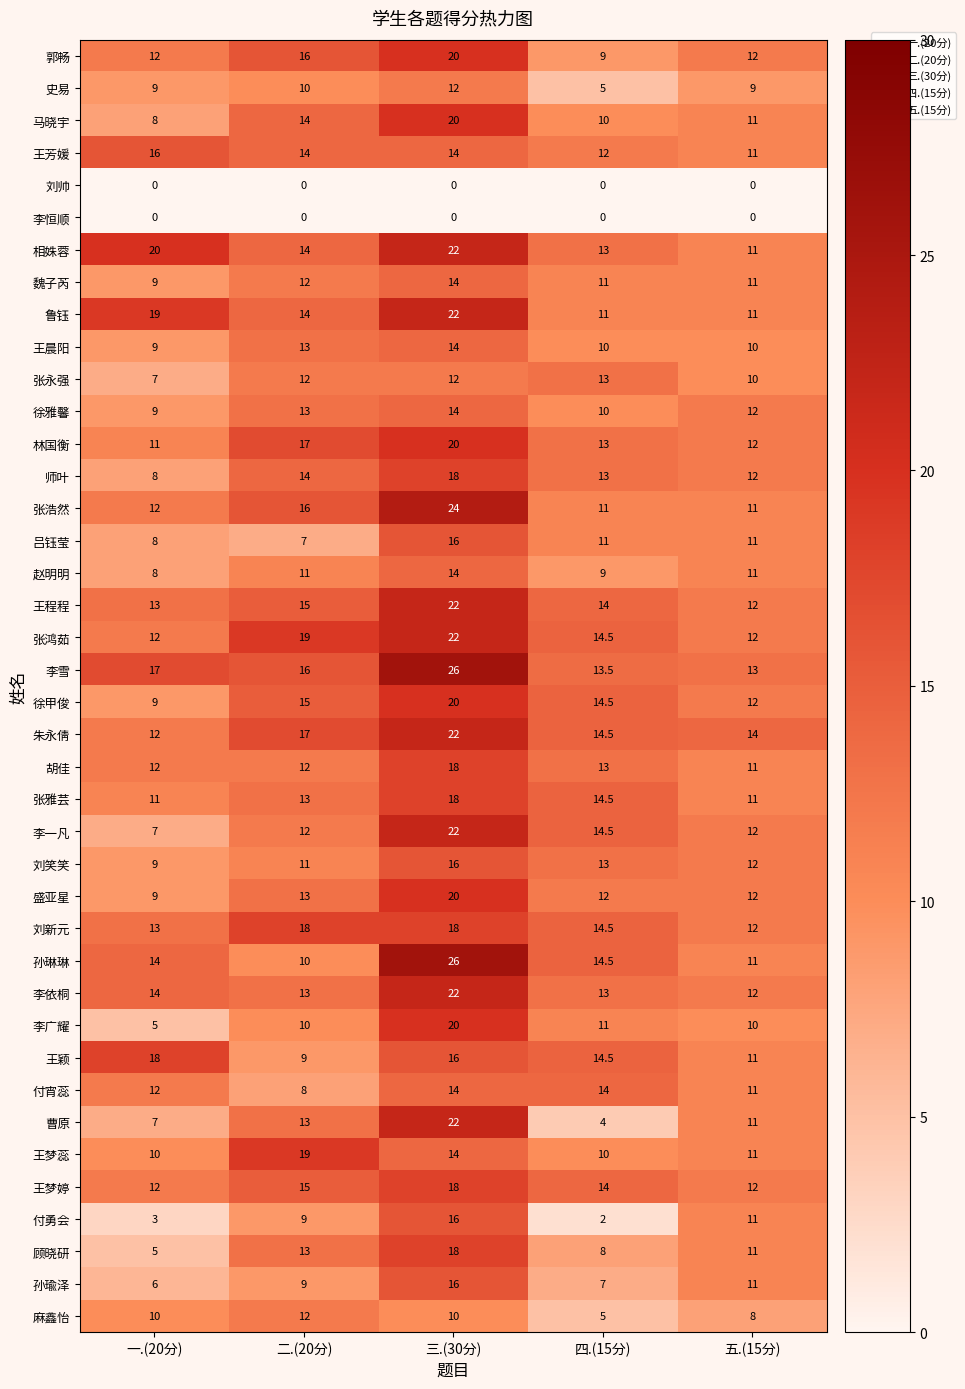

Between 四.(15分) and 五.(15分), which series saw the biggest shift?

付勇会